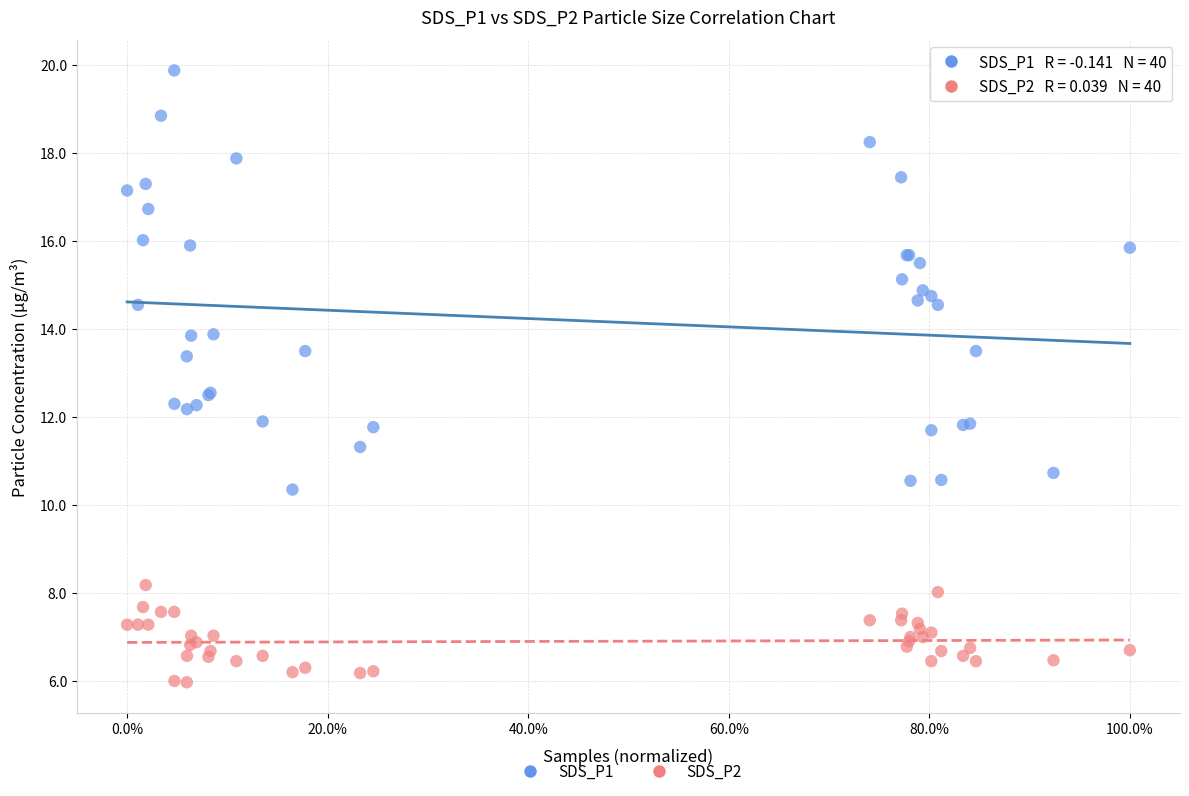

What are all the series names shown in the legend?

SDS_P1, SDS_P2